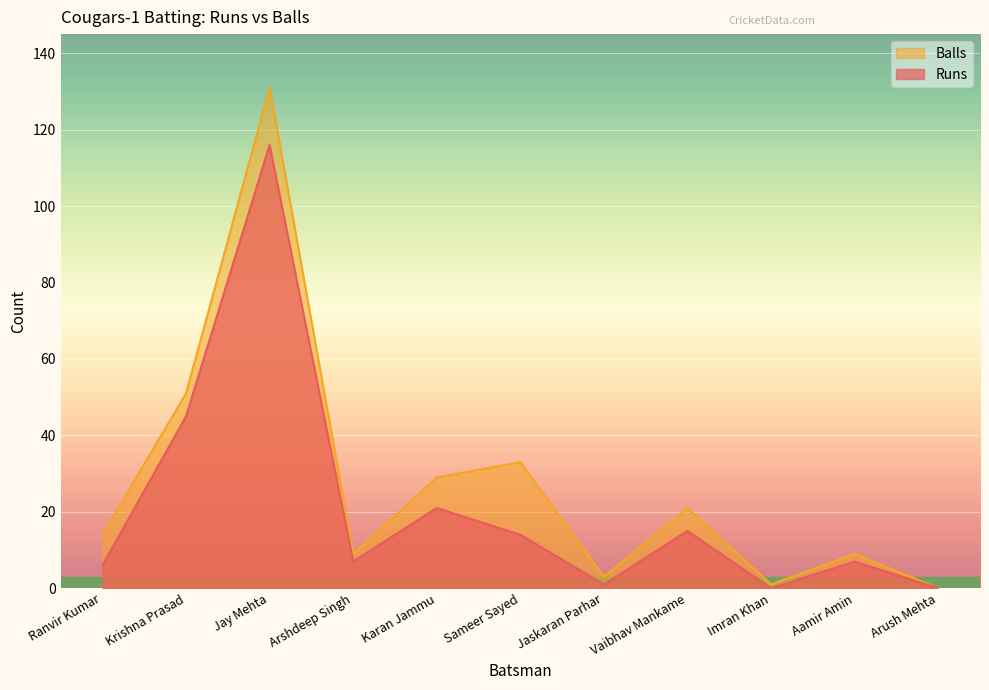

At Krishna Prasad, list the series in order from smallest to largest.

Runs, Balls